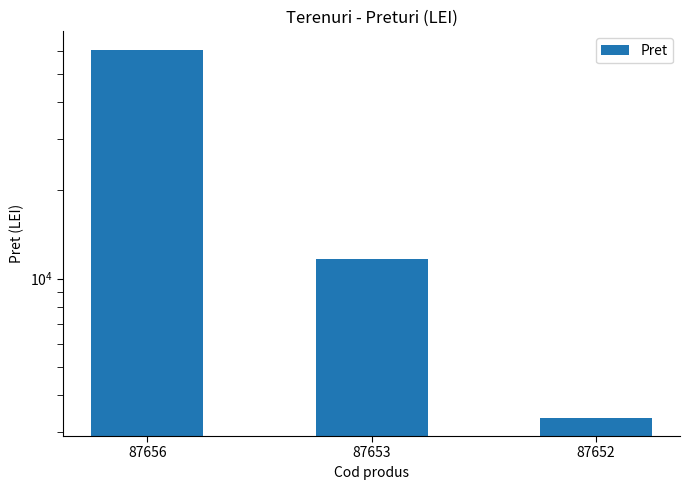

Which label corresponds to the largest value in the chart?

87656